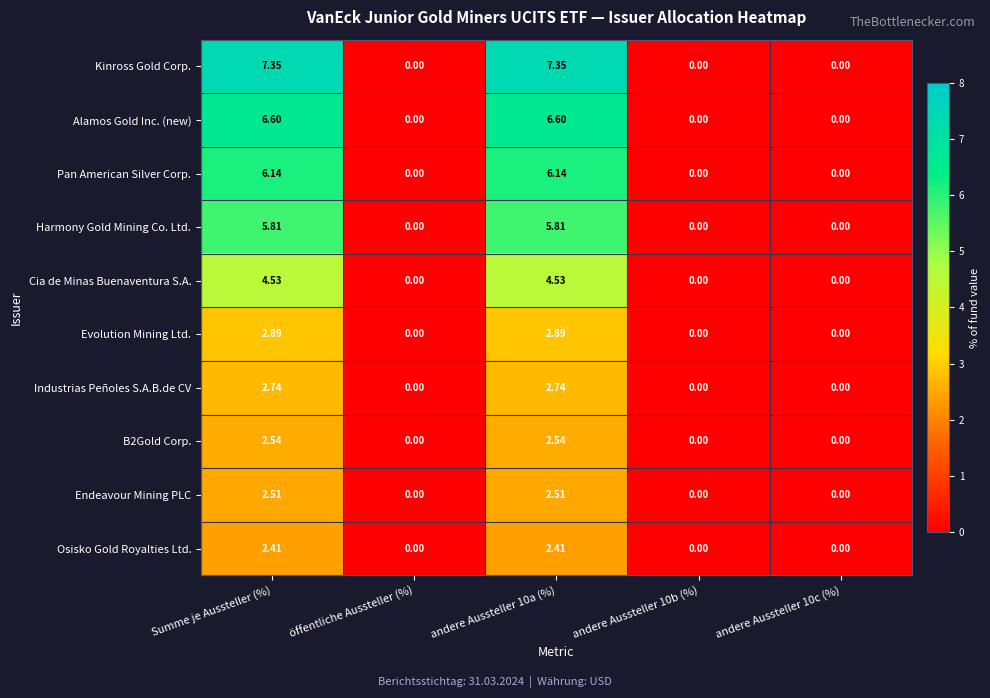

Is the value of Harmony Gold Mining Co. Ltd. at Summe je Aussteller (%) greater than the value of Cia de Minas Buenaventura S.A. at andere Aussteller 10c (%)?

Yes